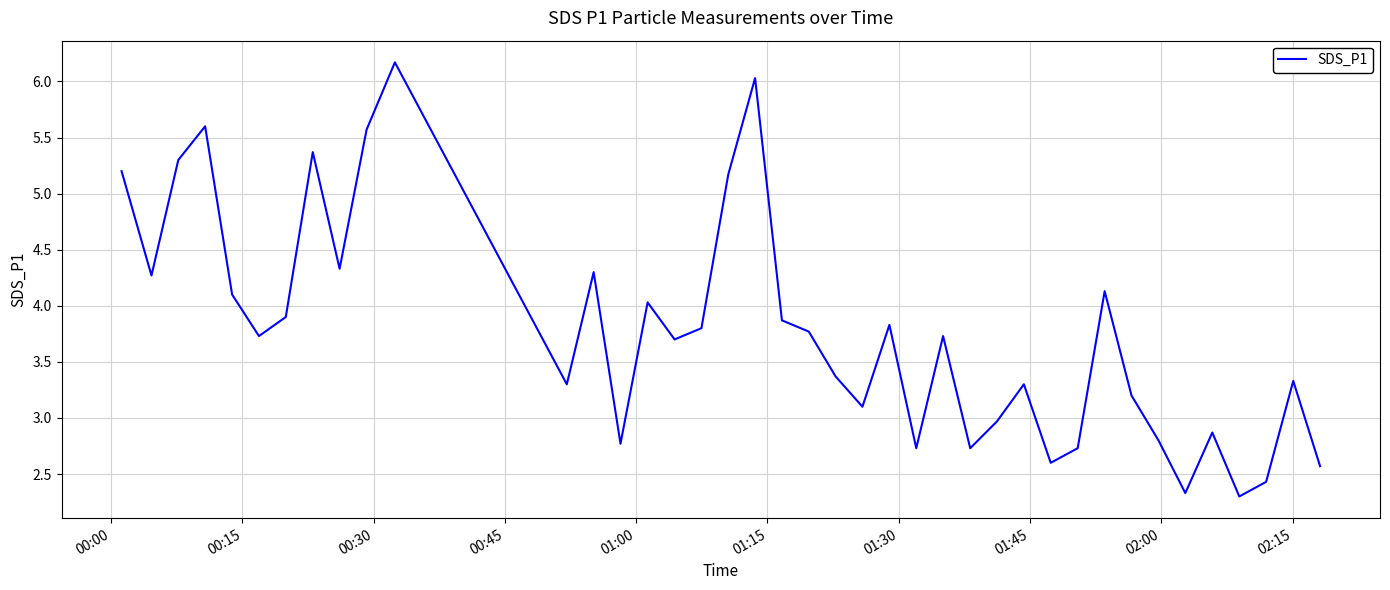

True or false: there are more than 0 points higher than both neighbors.

True